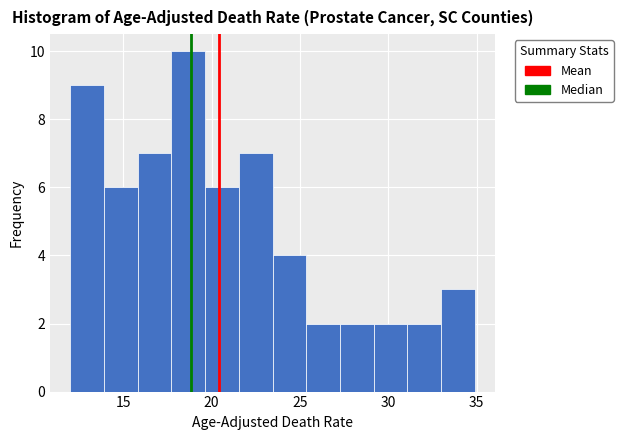

Around what value on the x-axis is the tallest bar? Give the approximate position of its centre, as read against the axis.

18.5